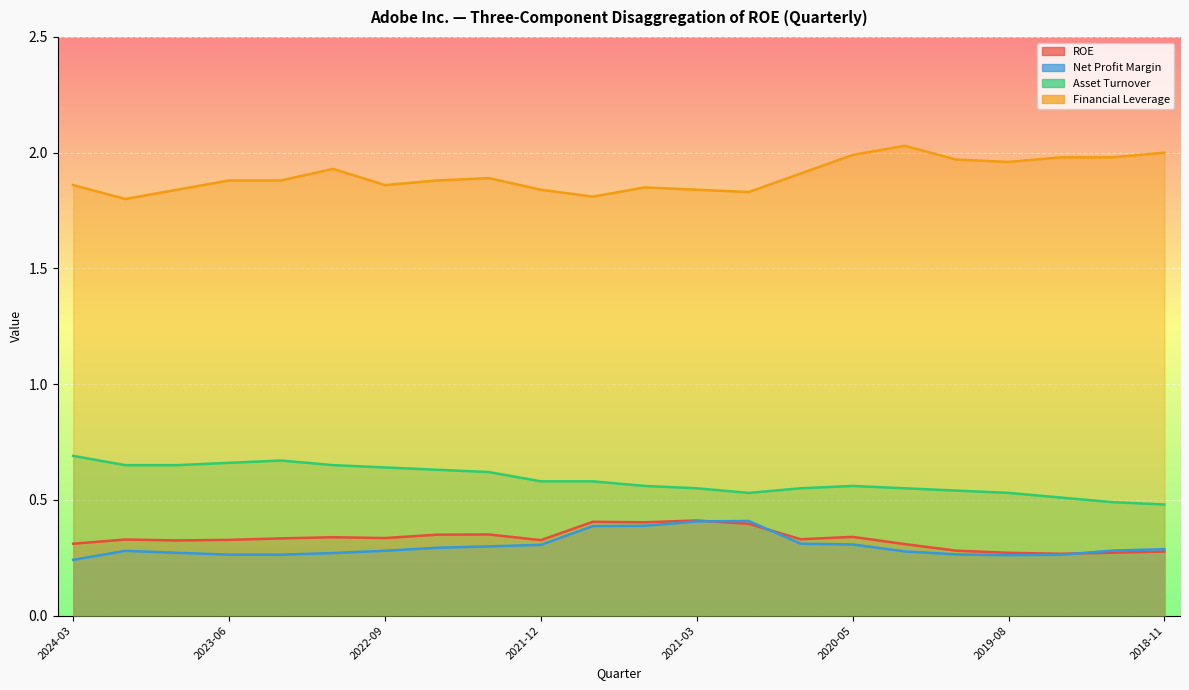

Reading left to right, transcribe all the data shown in this chart.

ROE: 2024-03=0.3	2023-12=0.3	2023-09=0.3	2023-06=0.3	2023-03=0.3	2022-12=0.3	2022-09=0.3	2022-06=0.3	2022-03=0.4	2021-12=0.3	2021-09=0.4	2021-06=0.4	2021-03=0.4	2020-11=0.4	2020-08=0.3	2020-05=0.3	2020-02=0.3	2019-11=0.3	2019-08=0.3	2019-05=0.3	2019-03=0.3	2018-11=0.3
Net Profit Margin: 2024-03=0.2	2023-12=0.3	2023-09=0.3	2023-06=0.3	2023-03=0.3	2022-12=0.3	2022-09=0.3	2022-06=0.3	2022-03=0.3	2021-12=0.3	2021-09=0.4	2021-06=0.4	2021-03=0.4	2020-11=0.4	2020-08=0.3	2020-05=0.3	2020-02=0.3	2019-11=0.3	2019-08=0.3	2019-05=0.3	2019-03=0.3	2018-11=0.3
Asset Turnover: 2024-03=0.7	2023-12=0.7	2023-09=0.7	2023-06=0.7	2023-03=0.7	2022-12=0.7	2022-09=0.6	2022-06=0.6	2022-03=0.6	2021-12=0.6	2021-09=0.6	2021-06=0.6	2021-03=0.6	2020-11=0.5	2020-08=0.6	2020-05=0.6	2020-02=0.6	2019-11=0.5	2019-08=0.5	2019-05=0.5	2019-03=0.5	2018-11=0.5
Financial Leverage: 2024-03=1.9	2023-12=1.8	2023-09=1.8	2023-06=1.9	2023-03=1.9	2022-12=1.9	2022-09=1.9	2022-06=1.9	2022-03=1.9	2021-12=1.8	2021-09=1.8	2021-06=1.9	2021-03=1.8	2020-11=1.8	2020-08=1.9	2020-05=2.0	2020-02=2.0	2019-11=2.0	2019-08=2.0	2019-05=2.0	2019-03=2.0	2018-11=2.0